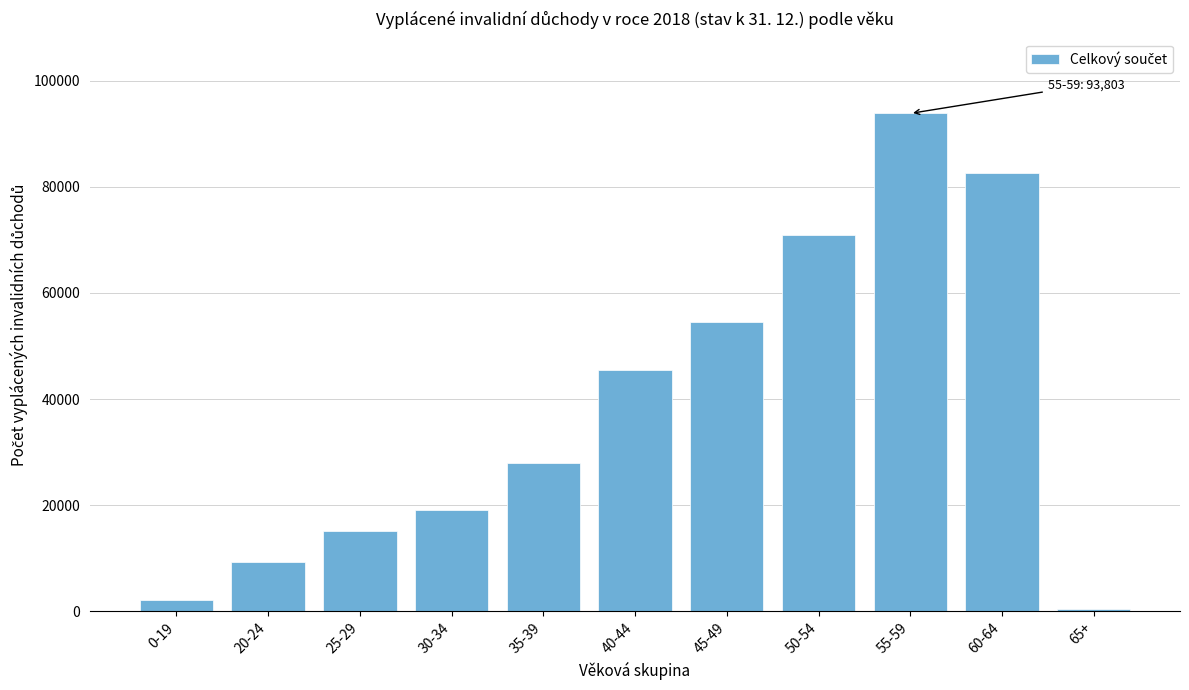

Reading left to right, extract all data points from this chart.

2100	9335	15163	19172	27872	45543	54584	70915	93803	82624	376